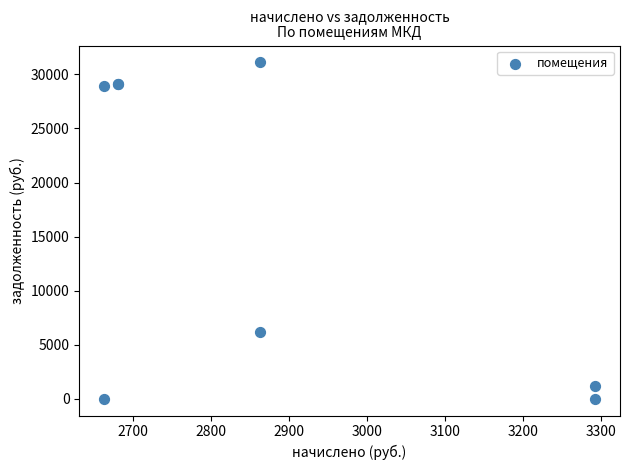

What Y value in the scatter plot is closest to 15559?

6181.2